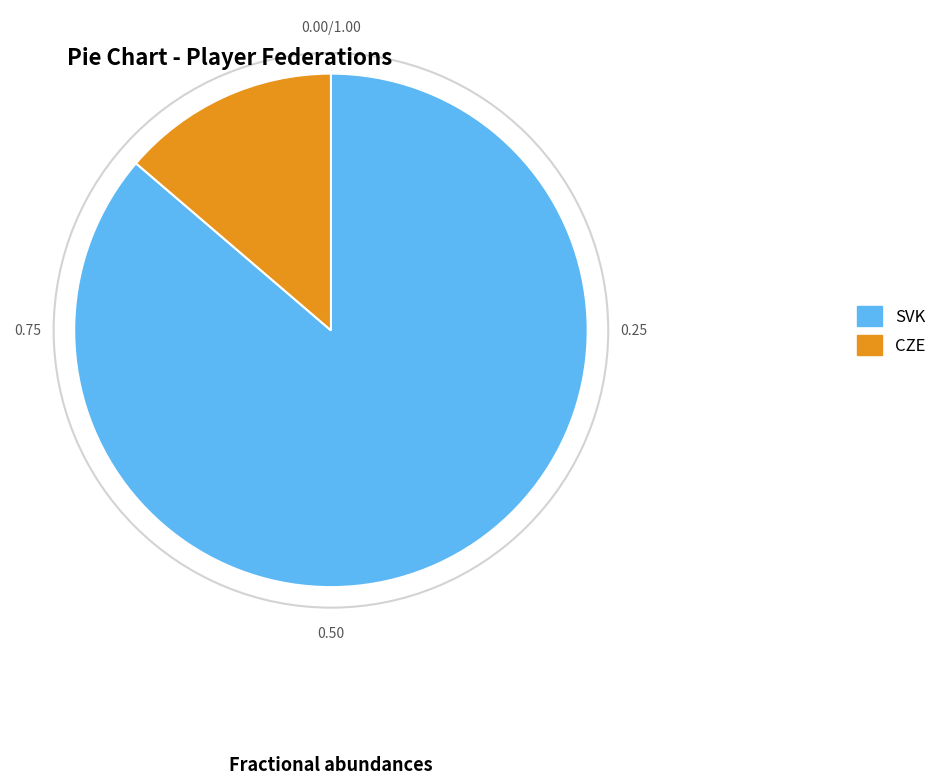

How many segments does this pie chart have?

2